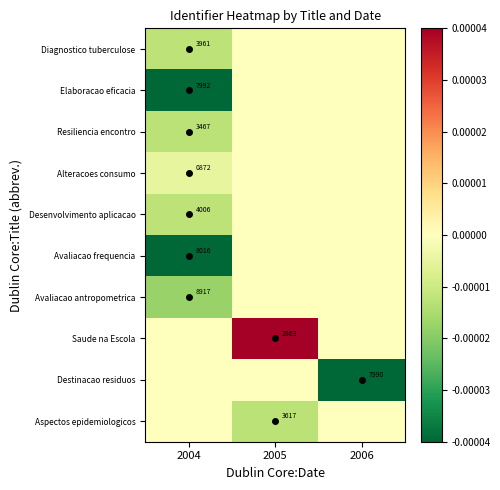

True or false: Desenvolvimento aplicacao has a value of 0.0 at 2005.

True